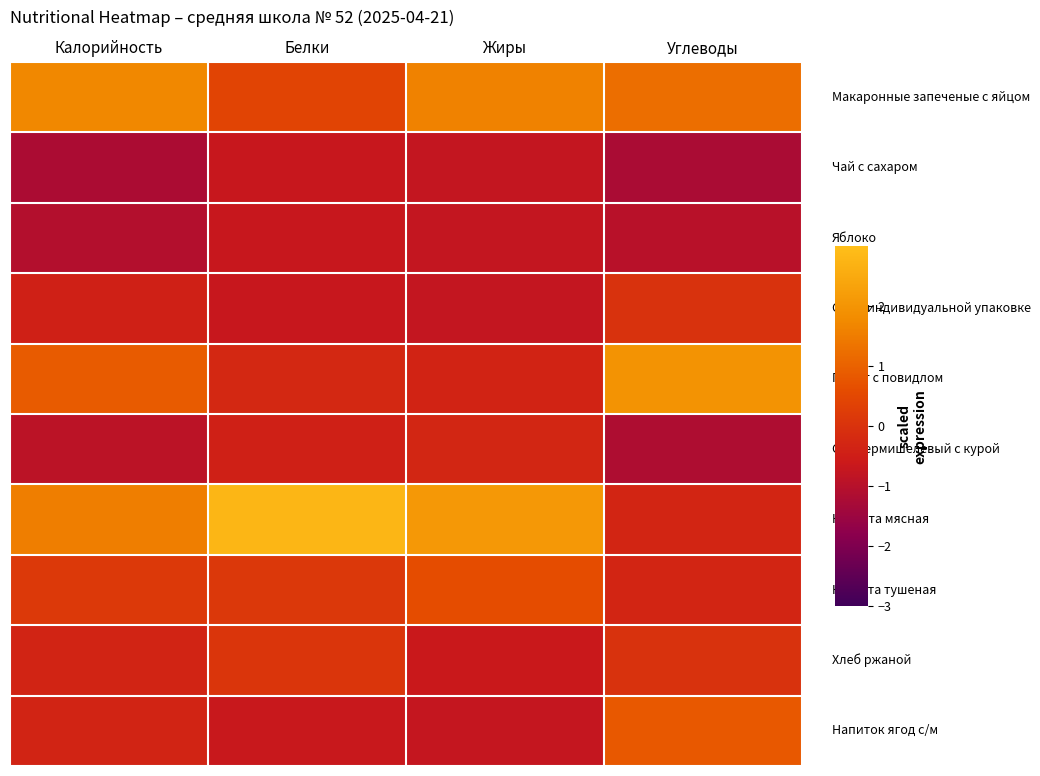

What is the spread (max minus min) of values at Углеводы?

3.2